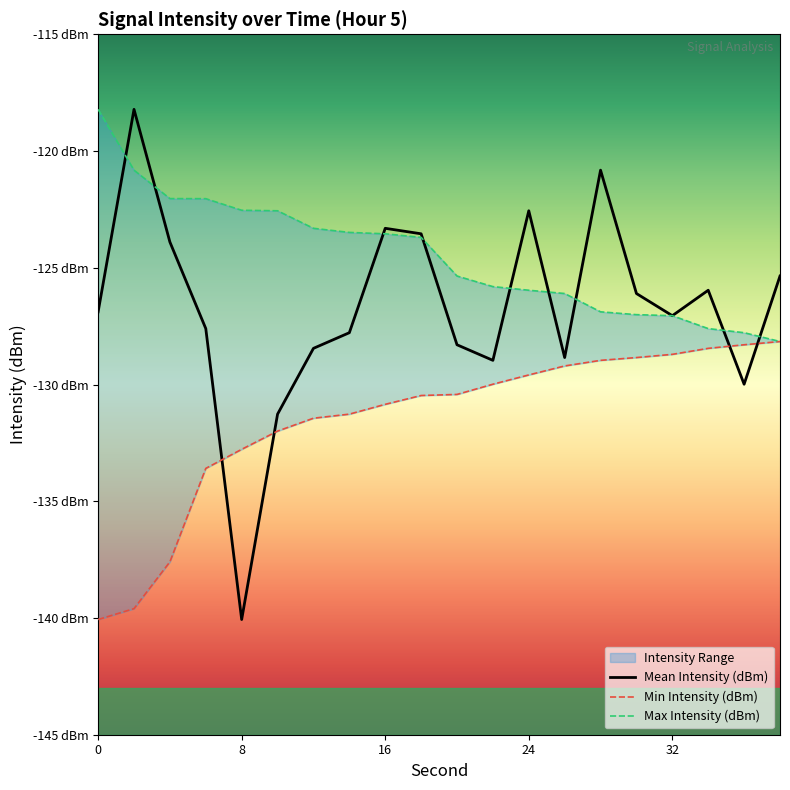

True or false: Min Intensity (dBm) and Max Intensity (dBm) cross at least once.

False